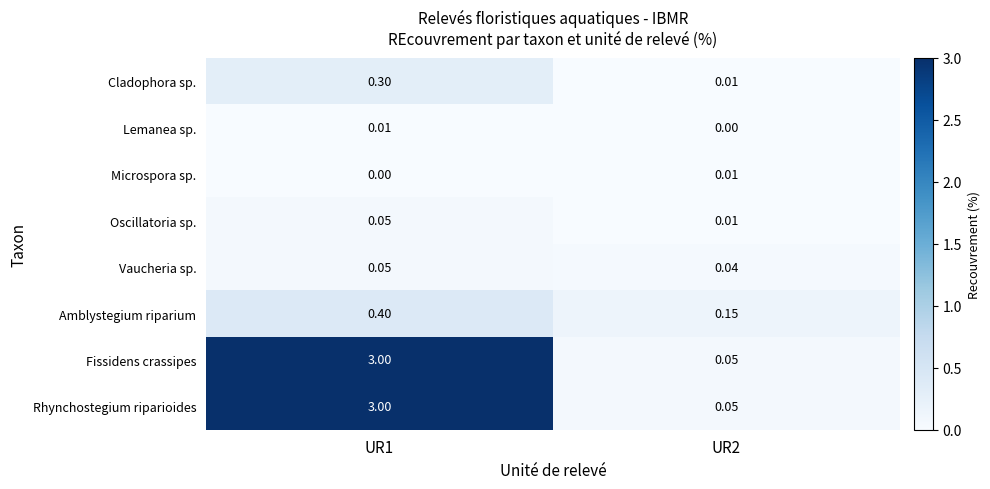

Which has a higher value, UR1 or UR2?

UR1